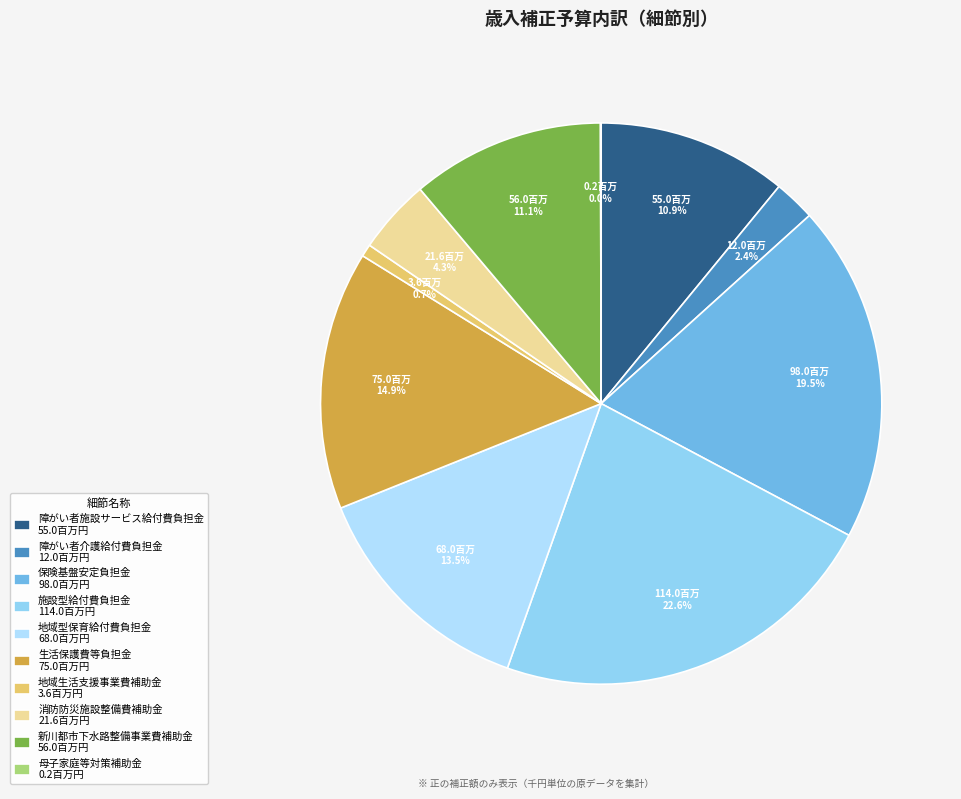

The 地域型保育給付費負担金 slice represents 5% of the pie. True or false?

False